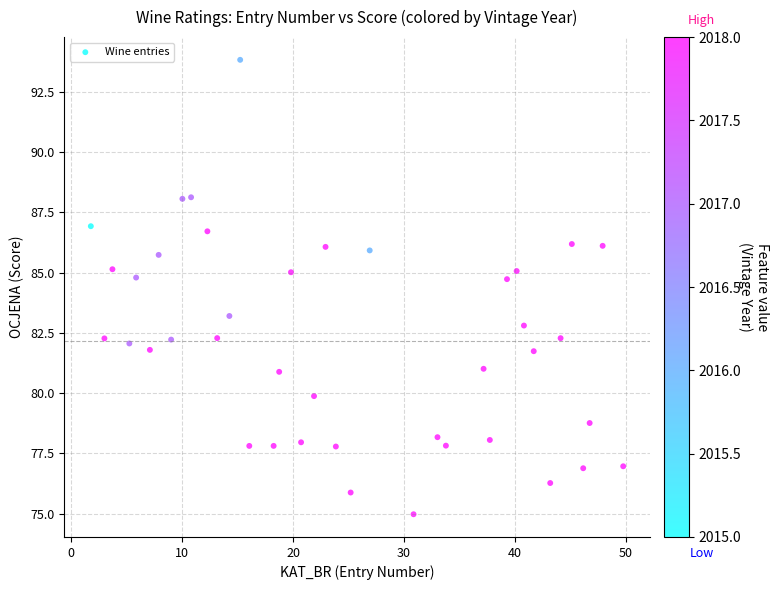

What is the range of X values (max minus min)?

48.0